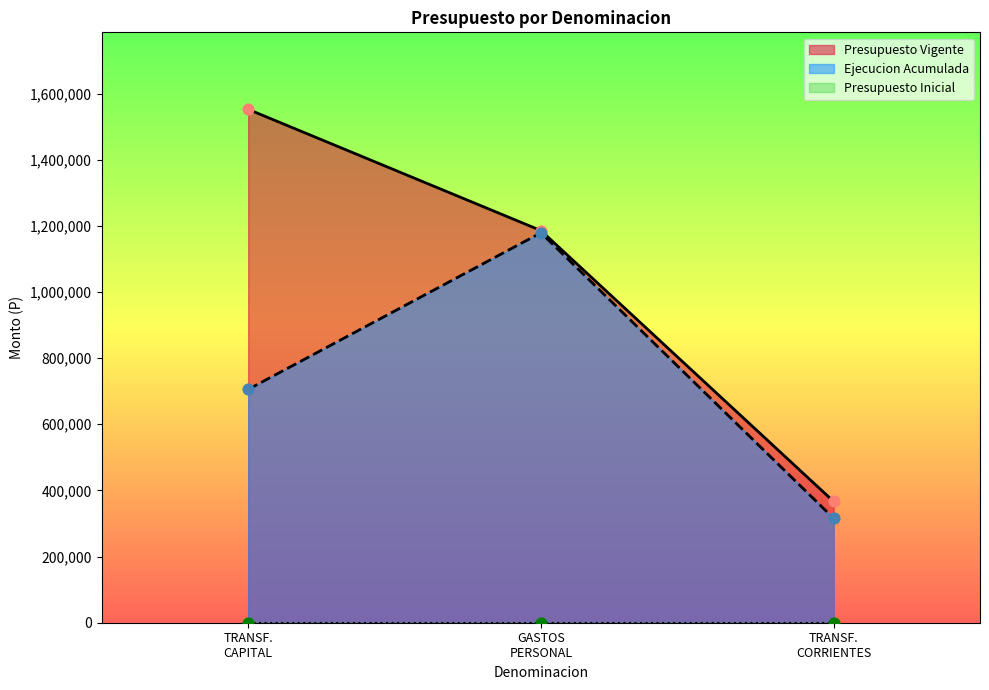

Which series has the largest total across all categories?

Presupuesto Vigente